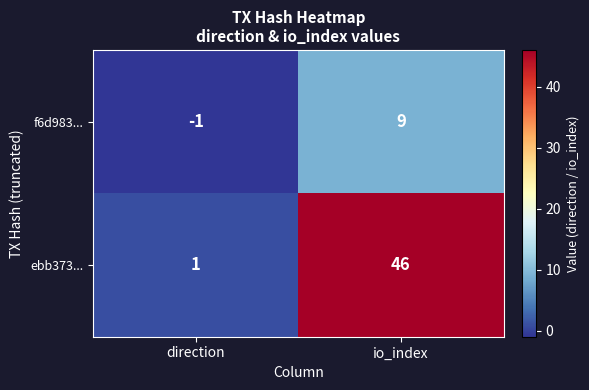

Which series has the largest range (max minus min)?

ebb373...